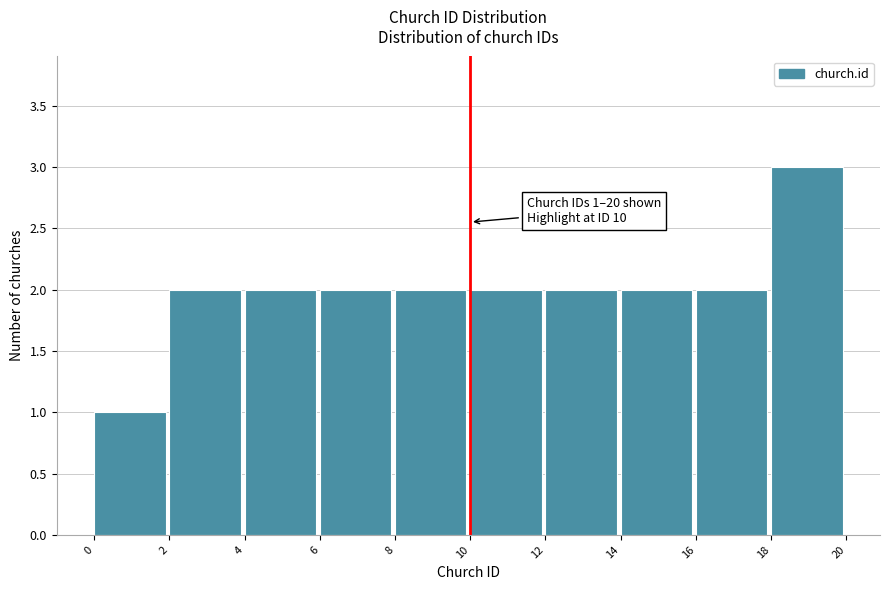

Which range on the x-axis has the tallest bar?

18 to 20